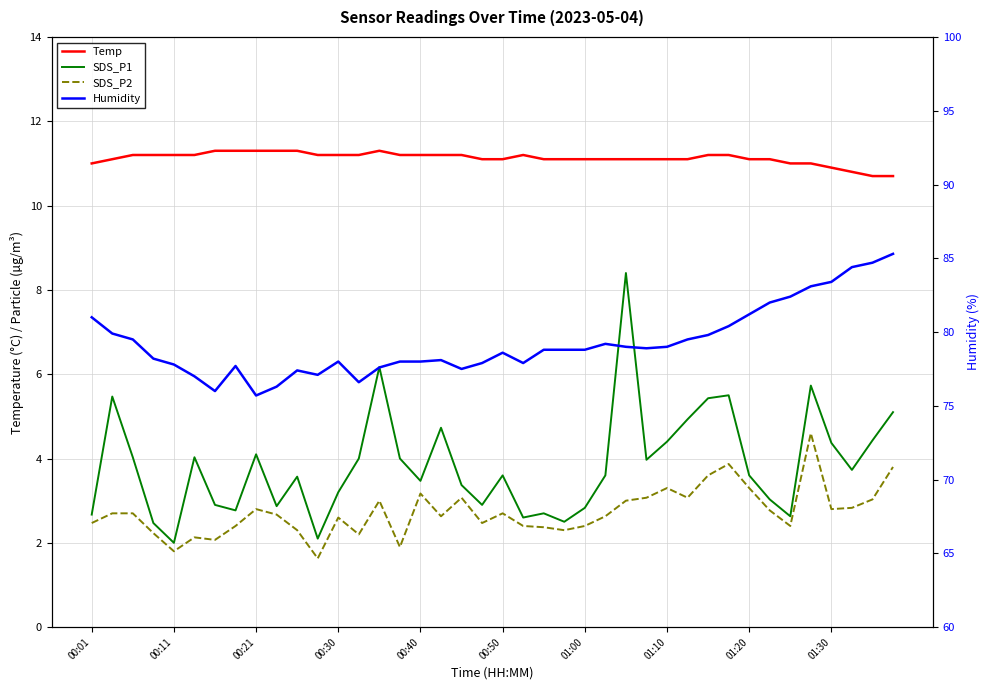

What is the label of the 3rd point from the right?

37